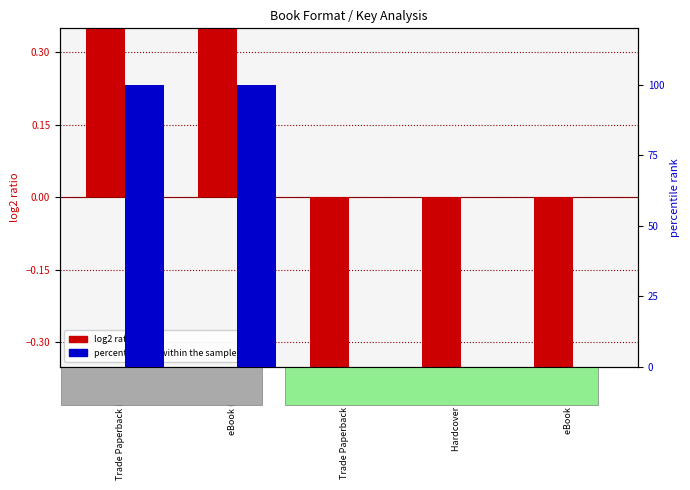

Are the bars horizontal?

No